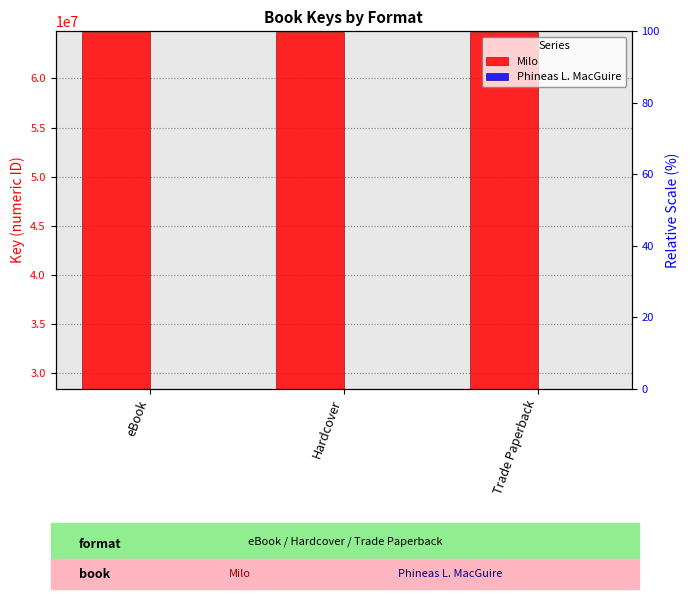

Which label corresponds to the smallest value in the chart?

eBook